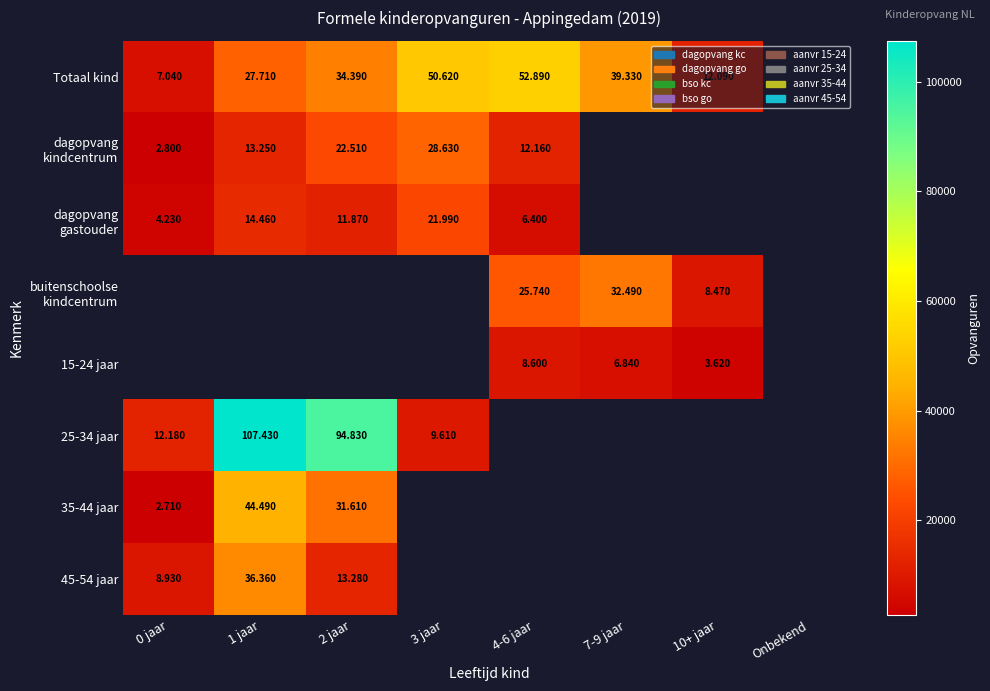

Which series has the largest range (max minus min)?

25-34 jaar